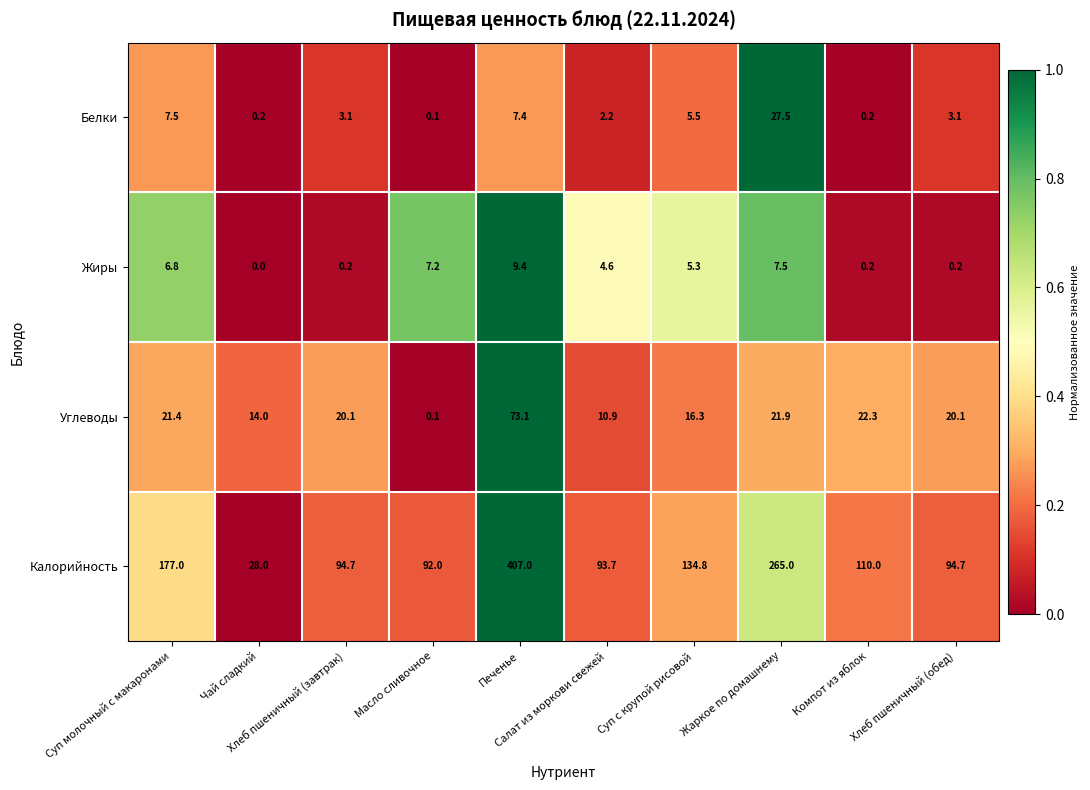

Rank the series by their maximum value, from highest to lowest.

Калорийность, Углеводы, Белки, Жиры